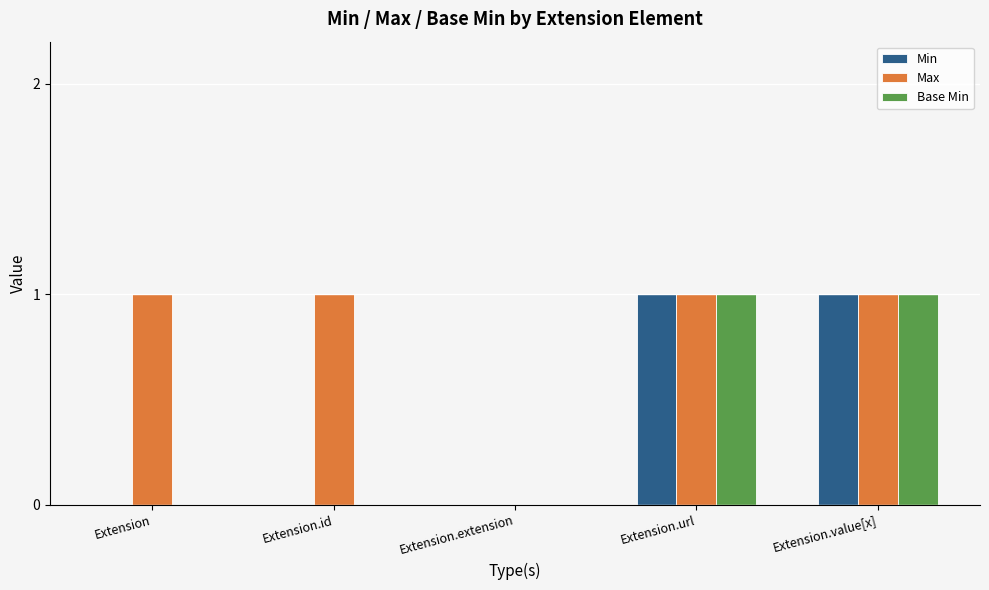

What are all the series names shown in the legend?

Min, Max, Base Min